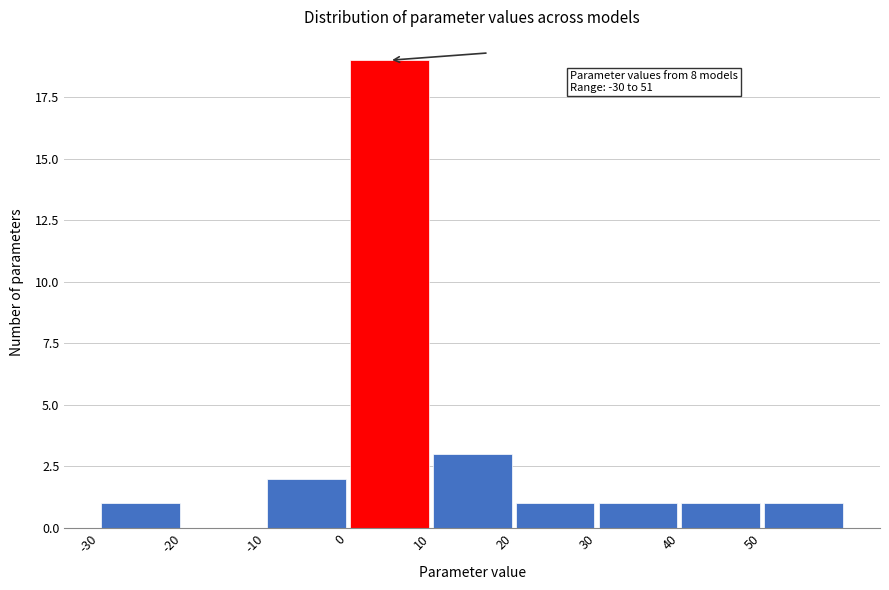

Which range on the x-axis has the tallest bar?

0 to 10